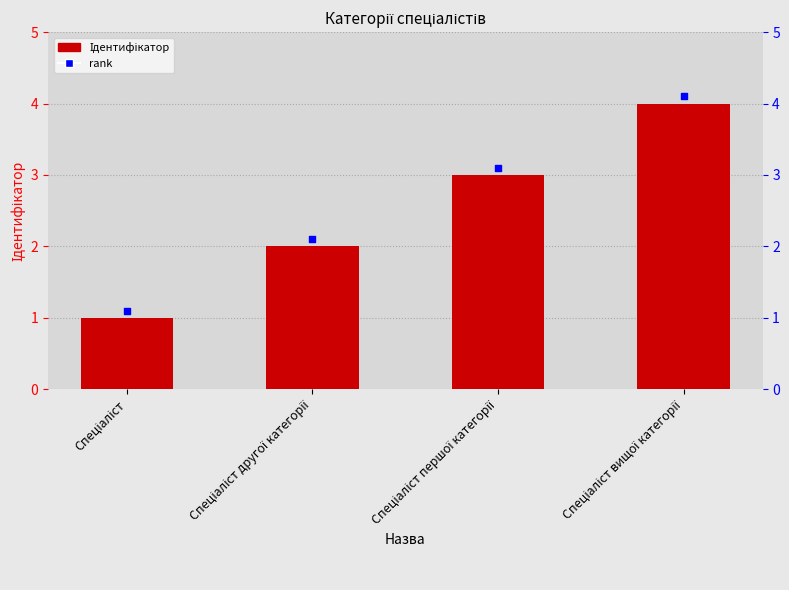

At which category is the sum across all series the highest?

Спеціаліст вищої категорії